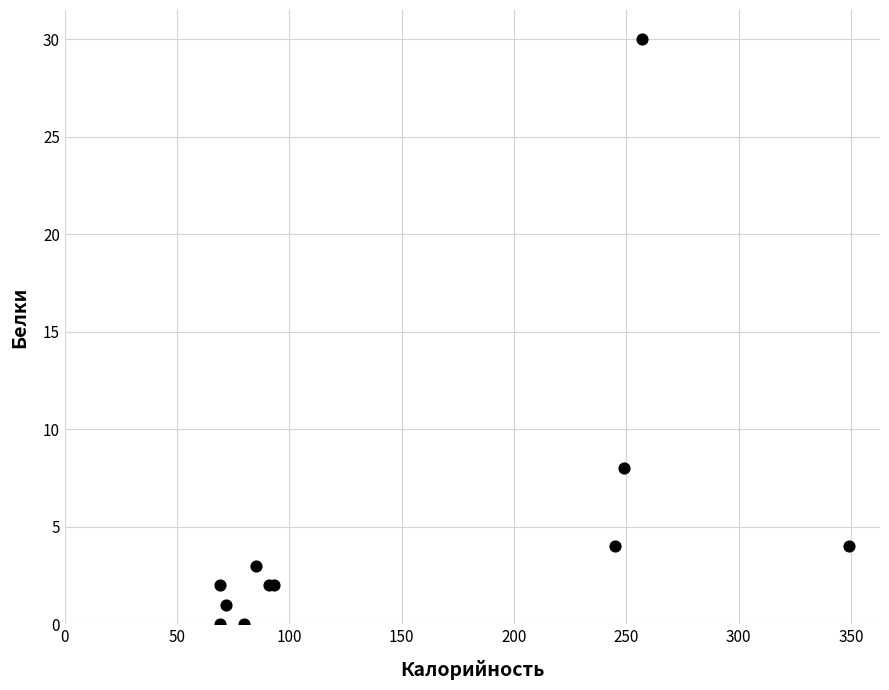

What Y value in the scatter plot is closest to 15?

8